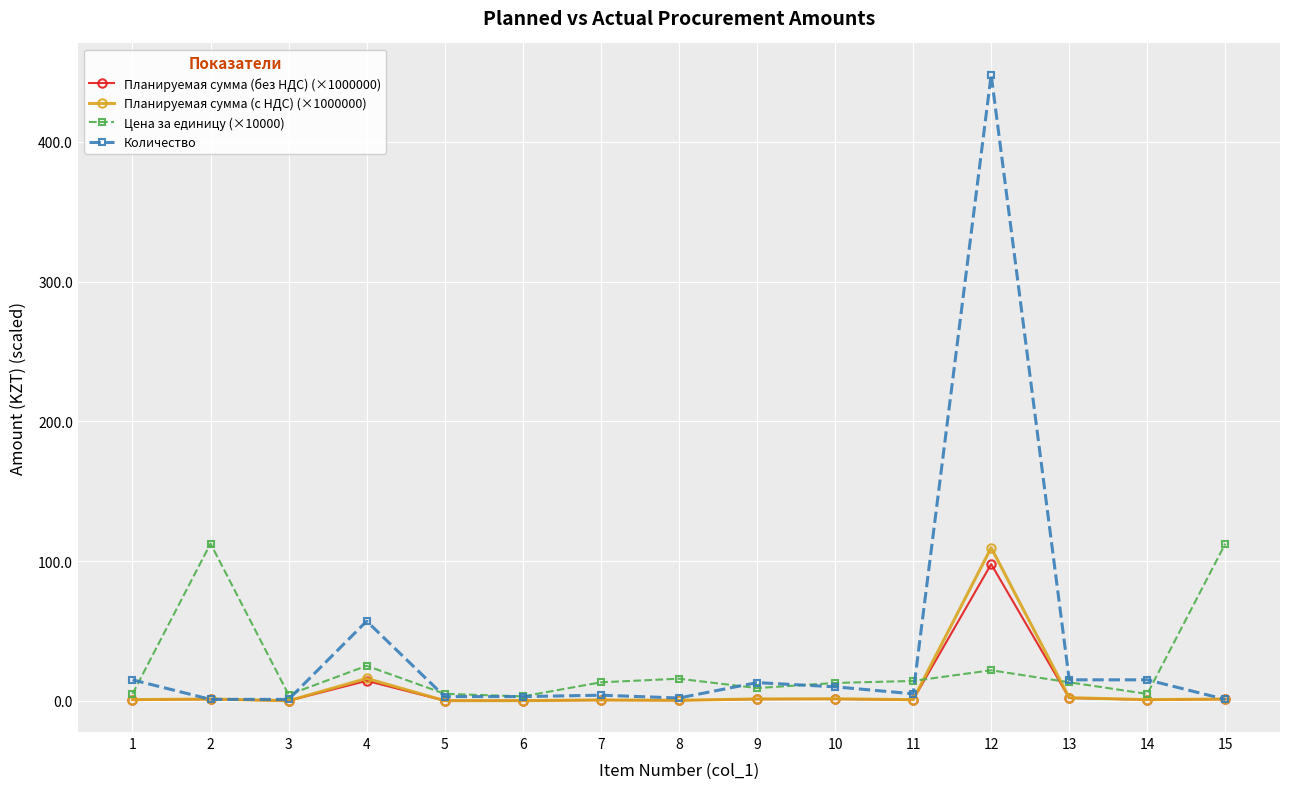

What is the value of the Планируемая сумма (с НДС) (×1000000) point at the 1st from the left?

0.8